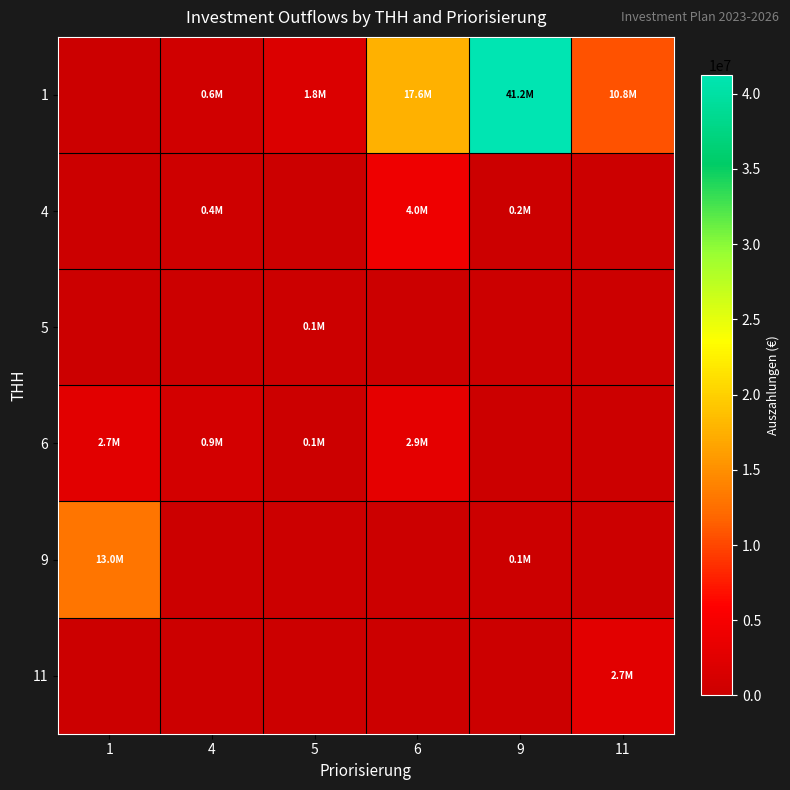

Reading left to right, transcribe all the data shown in this chart.

1: 1=0.0	4=605545.9	5=1840439.4	6=17628500.0	9=41236600.0	11=10765800.0
4: 1=0.0	4=440000.0	5=0.0	6=4045000.0	9=160000.0	11=0.0
5: 1=0.0	4=0.0	5=146900.0	6=0.0	9=0.0	11=0.0
6: 1=2700000.0	4=884127.9	5=50000.0	6=2903720.1	9=0.0	11=0.0
9: 1=13000000.0	4=0.0	5=0.0	6=0.0	9=73200.0	11=0.0
11: 1=0.0	4=0.0	5=0.0	6=0.0	9=0.0	11=2700000.0